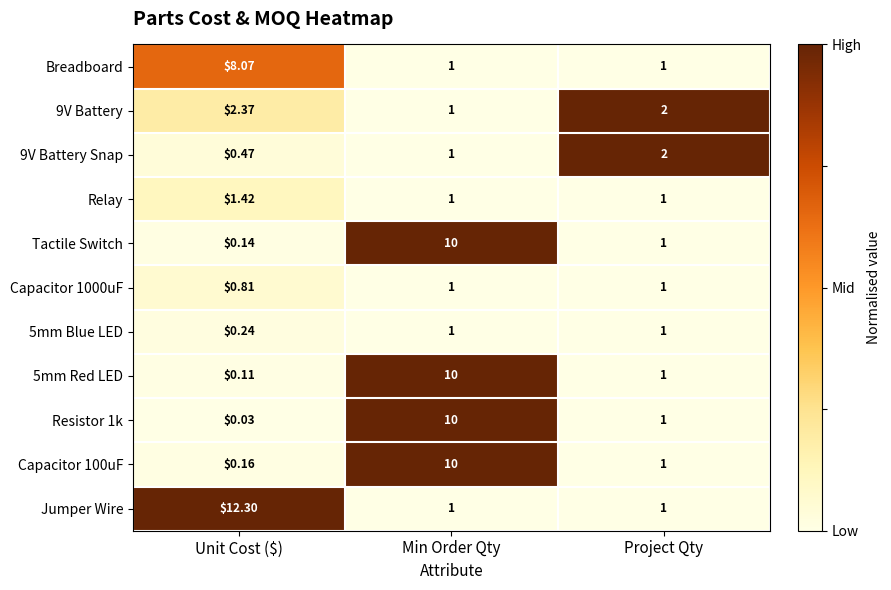

At which category is the sum across all series the highest?

Min Order Qty